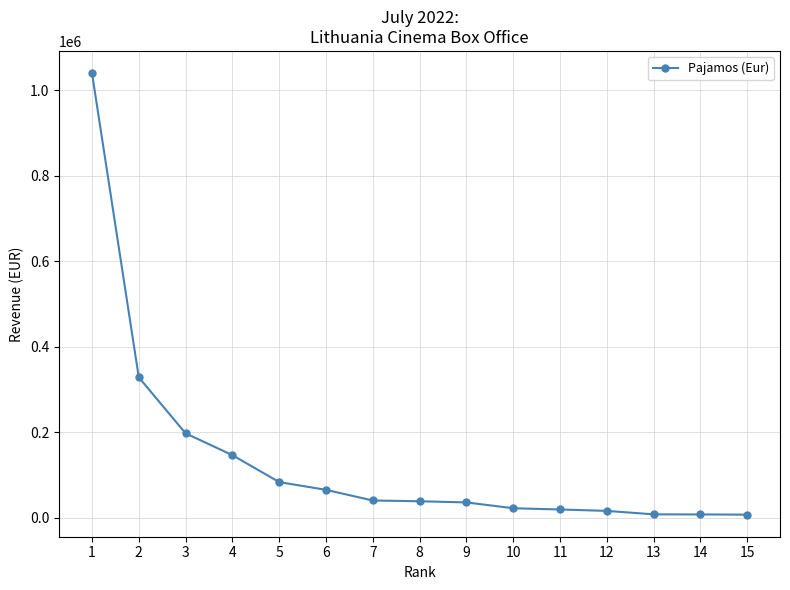

The value at 3 is 78399.9. True or false?

False